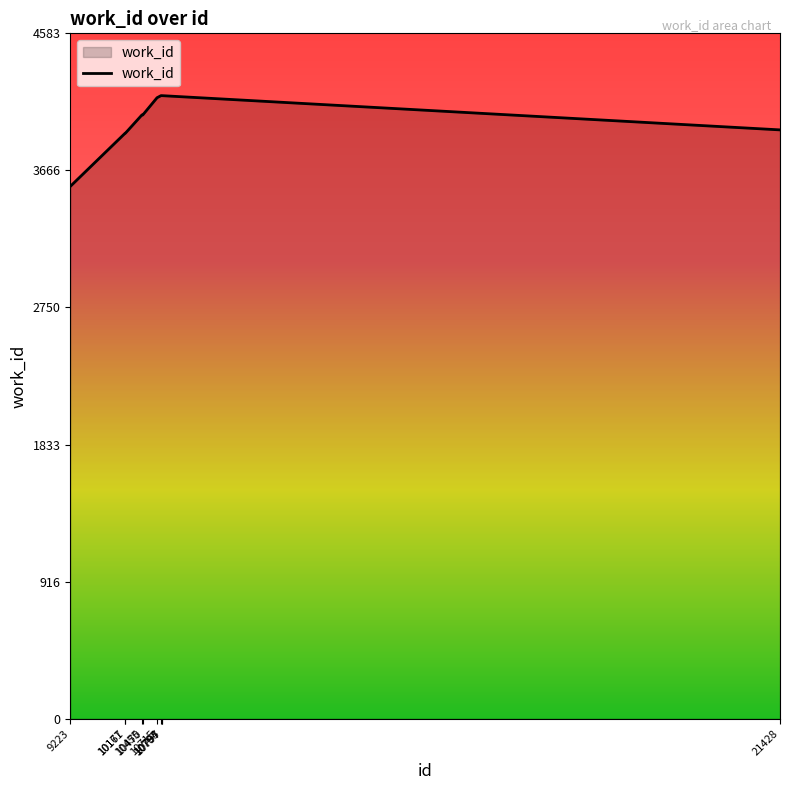

What is the smallest value displayed?

3560